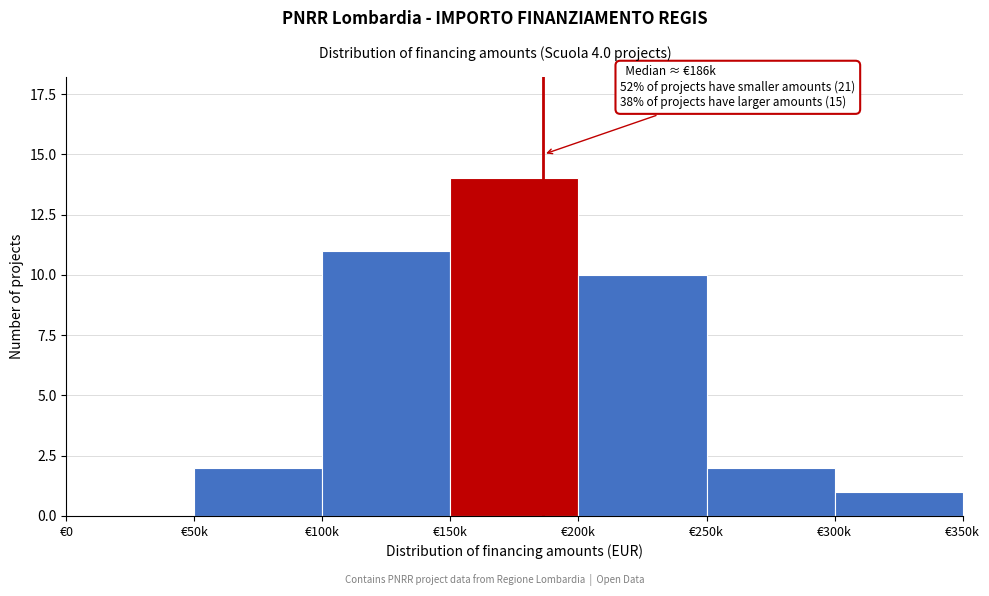

Reading left to right, what are all the values shown in this chart?

€0=0	€50k=2	€100k=11	€150k=14	€200k=10	€250k=2	€300k=1